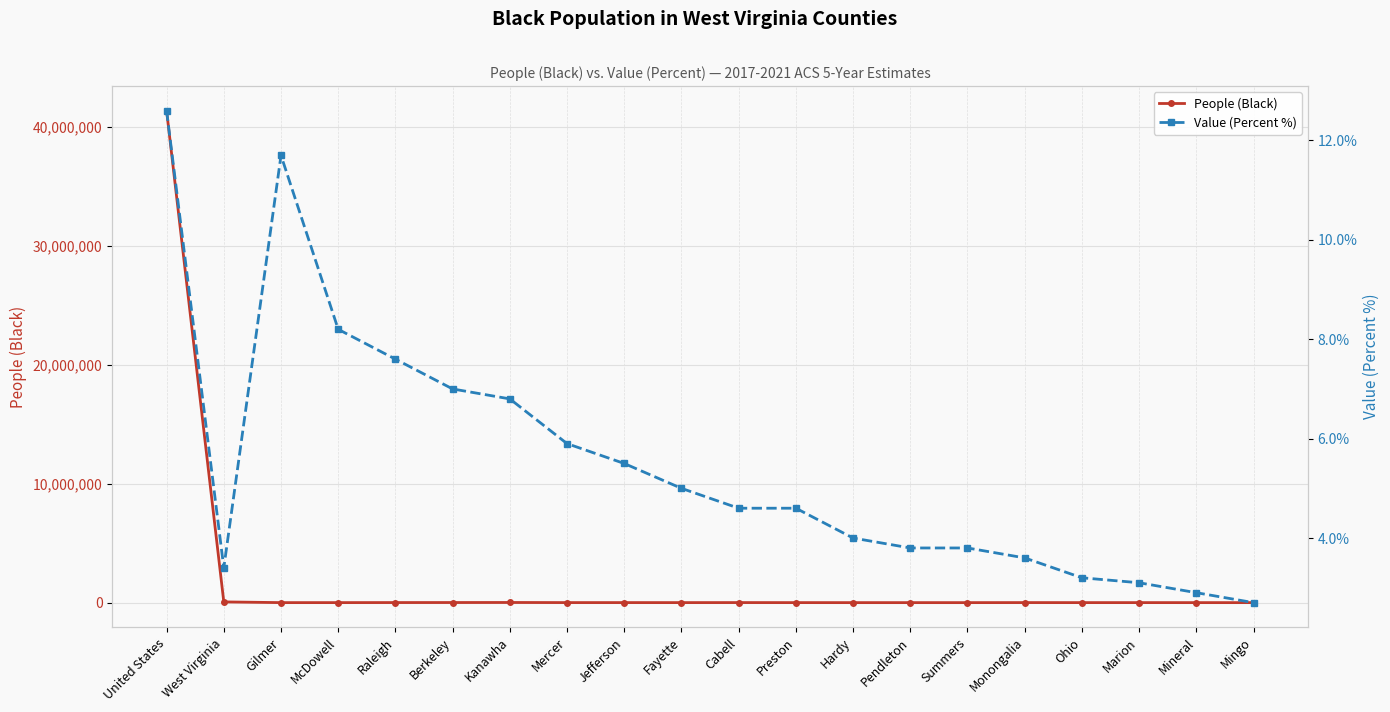

The Value (Percent %) series shows 3.2 at Ohio. True or false?

True